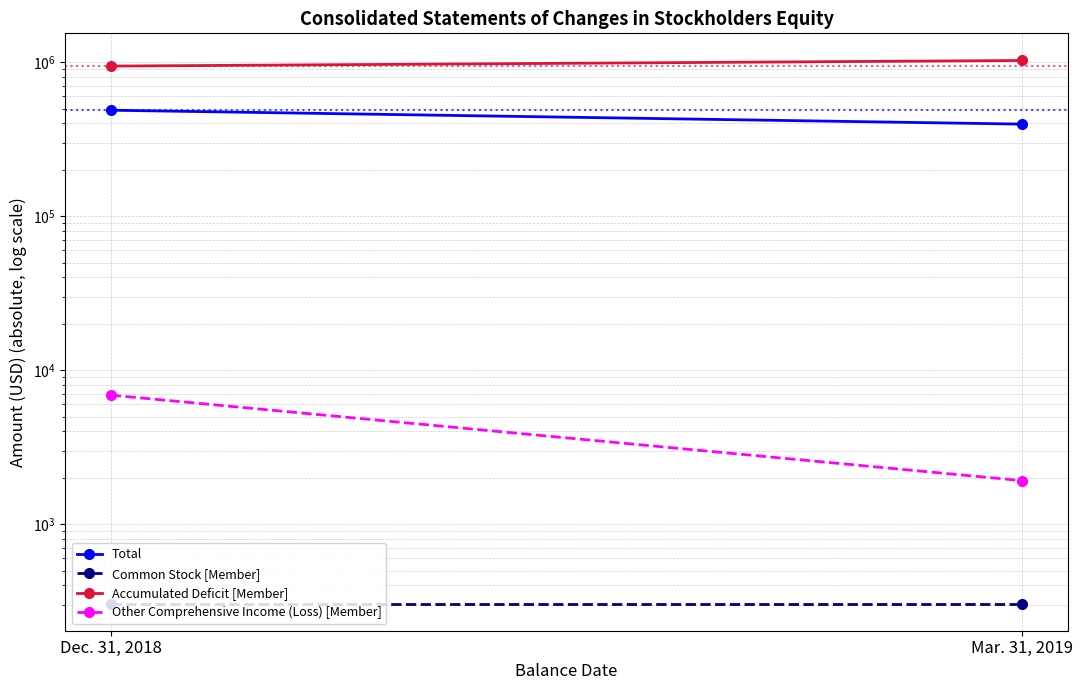

Reading left to right, list all the values displayed in this chart.

Total: Dec. 31, 2018=487673	Mar. 31, 2019=396205
Common Stock [Member]: Dec. 31, 2018=305	Mar. 31, 2019=305
Accumulated Deficit [Member]: Dec. 31, 2018=943235	Mar. 31, 2019=1025898
Other Comprehensive Income (Loss) [Member]: Dec. 31, 2018=6888	Mar. 31, 2019=1917